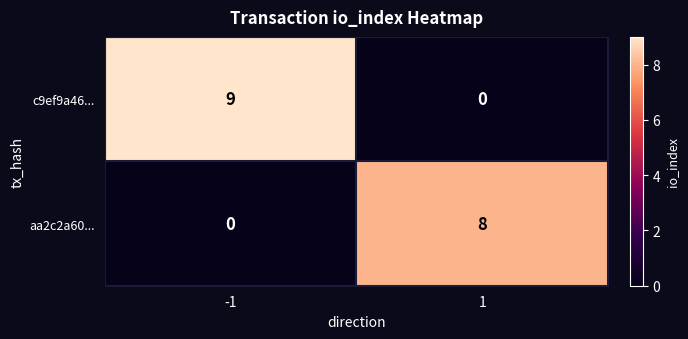

Is it true that c9ef9a46... equals 4 at 1?

False